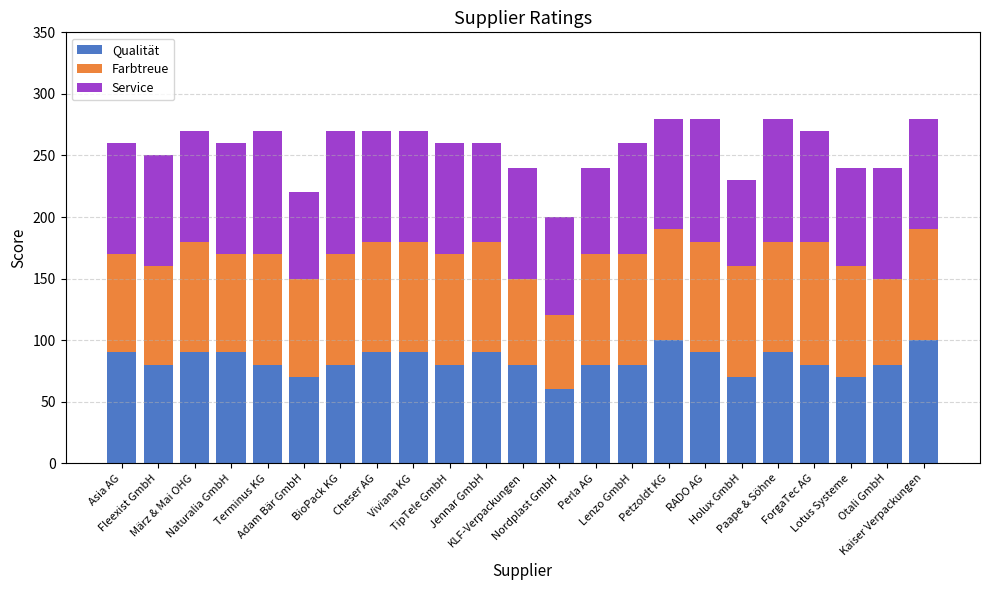

What is the highest value of the Qualität series?

100